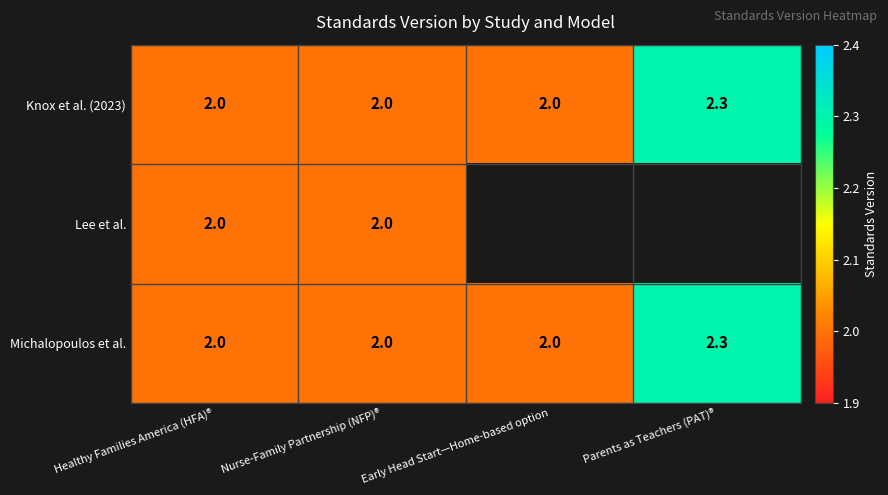

How many Knox et al. (2023) values are between 2 and 3?

4